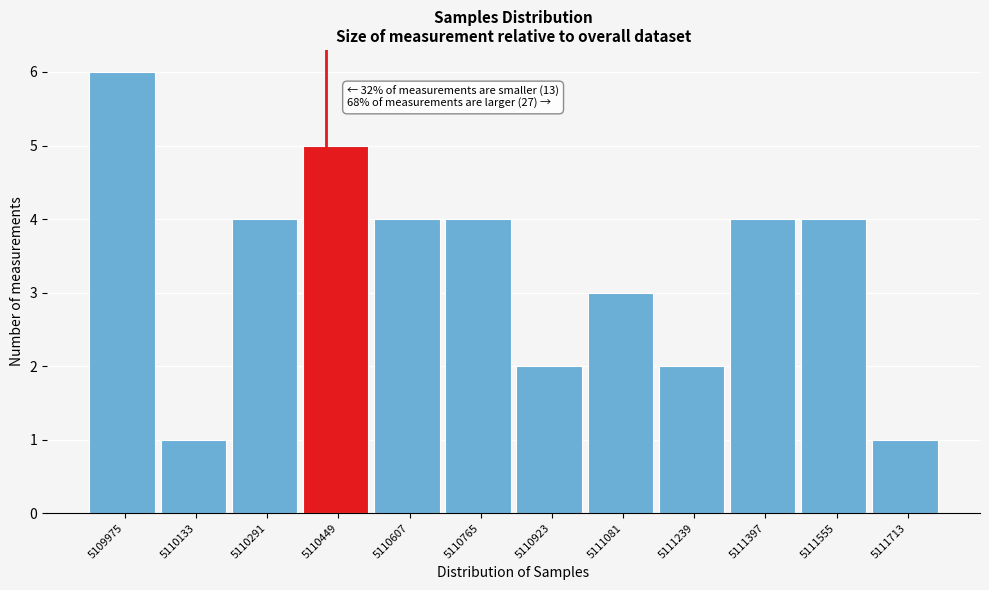

Reading left to right, list all the values displayed in this chart.

6	1	4	5	4	4	2	3	2	4	4	1